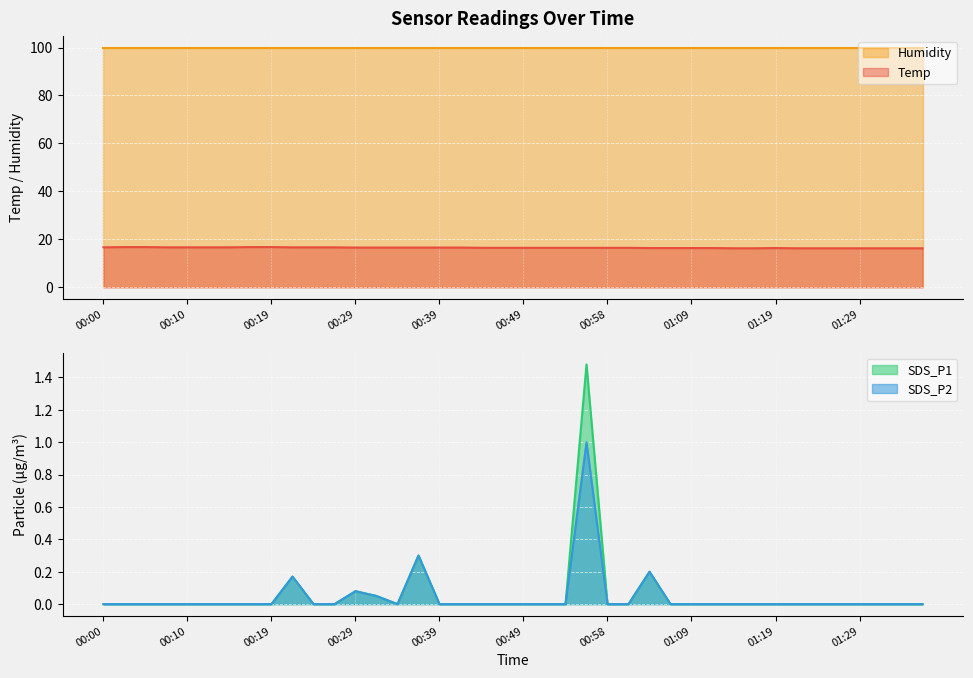

True or false: SDS_P2 has a value of 0.4 at 00:49.

False